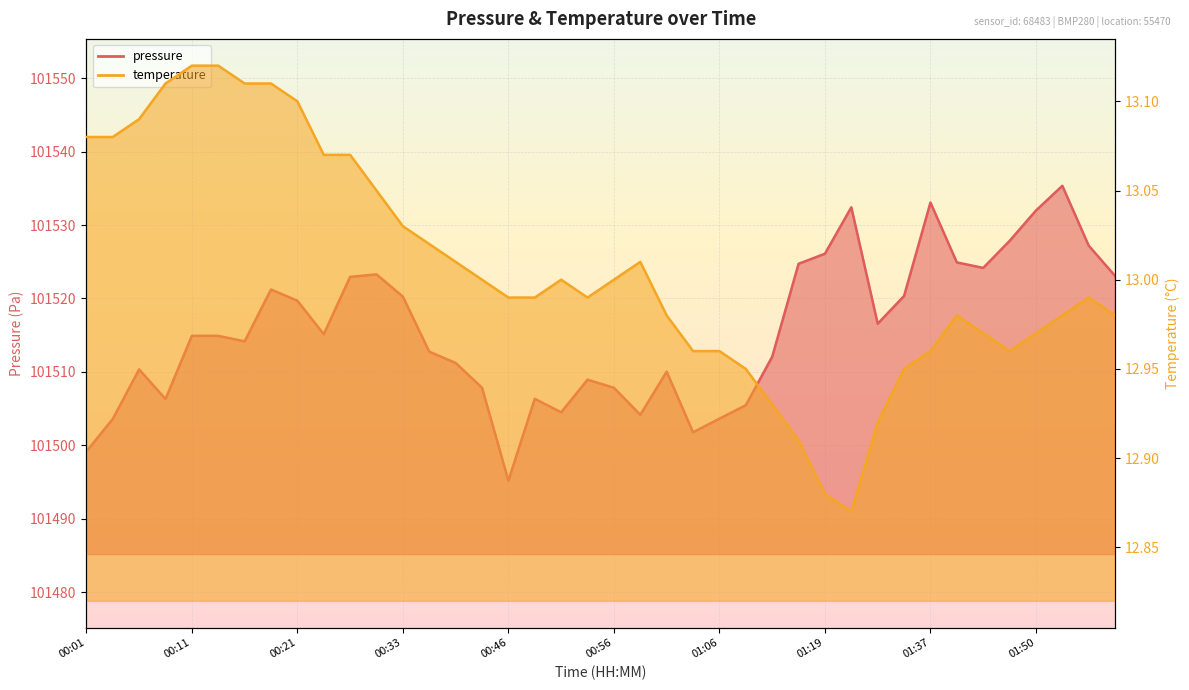

Count the number of data series in this chart.

2